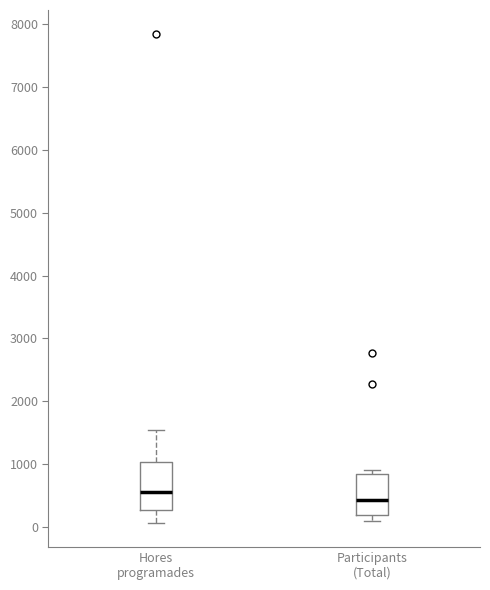

Reading left to right, read every box against the y-axis: the position of its median line, the range the box covers, and the ends of its whiskers. The values are not printed on the chart, so give them approximately, as read against the axis.

Hores programades: median 600, box 300 to 1000, whiskers 100 to 1500
Participants (Total): median 400, box 200 to 800, whiskers 100 to 900